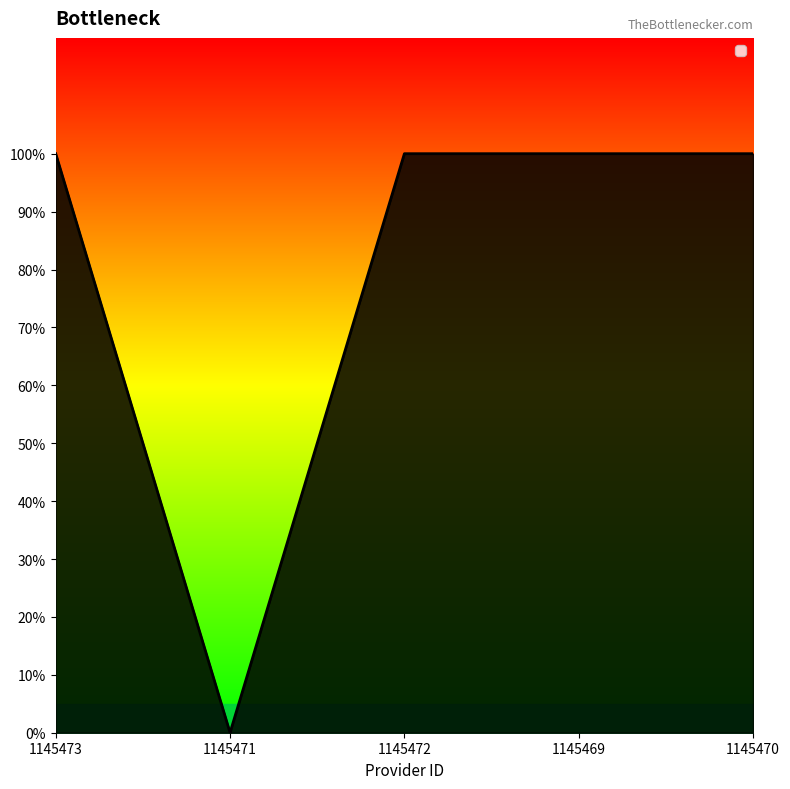

How many interior local valleys (lower than both neighbors) does the data have?

1